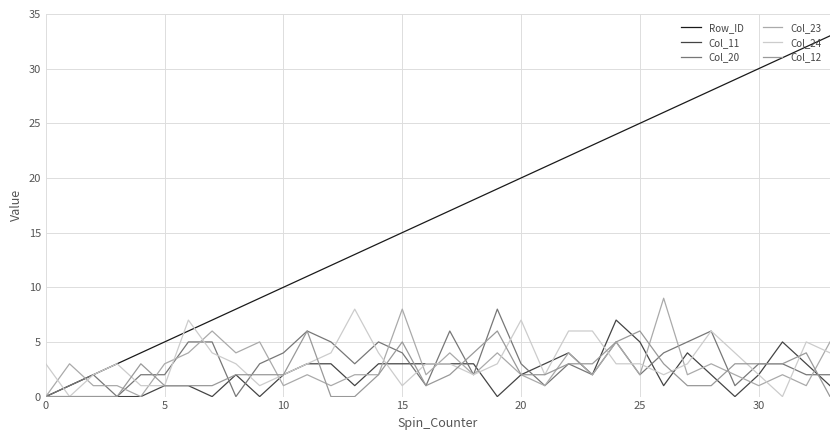

How many intersections are there between Col_20 and Col_24?

16